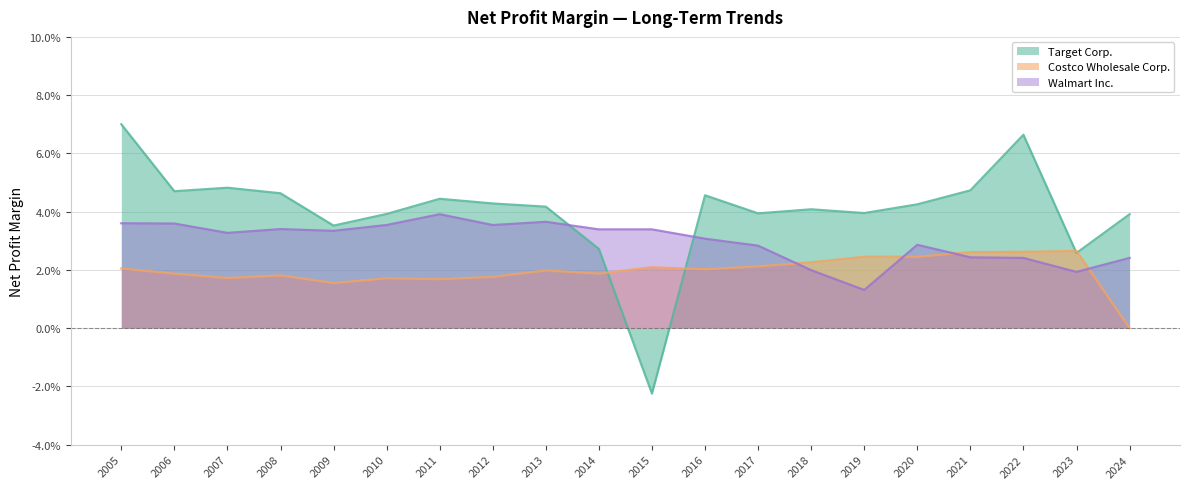

What is the label of the 12th point from the left?

2016-01-30